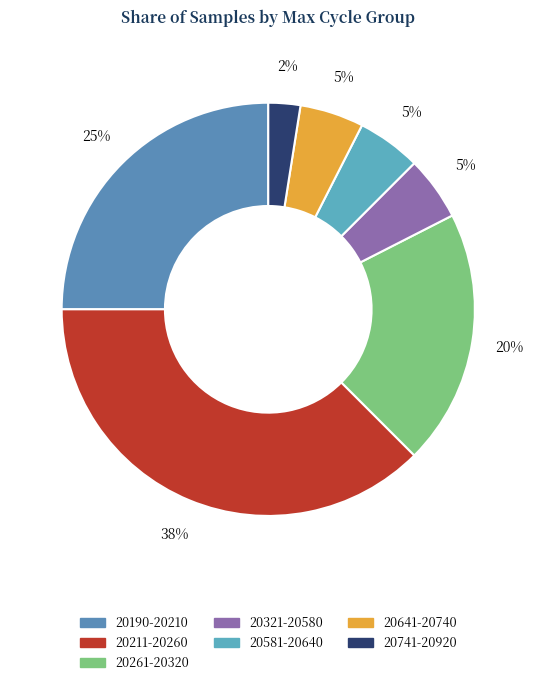

Count the number of slices in the pie.

7